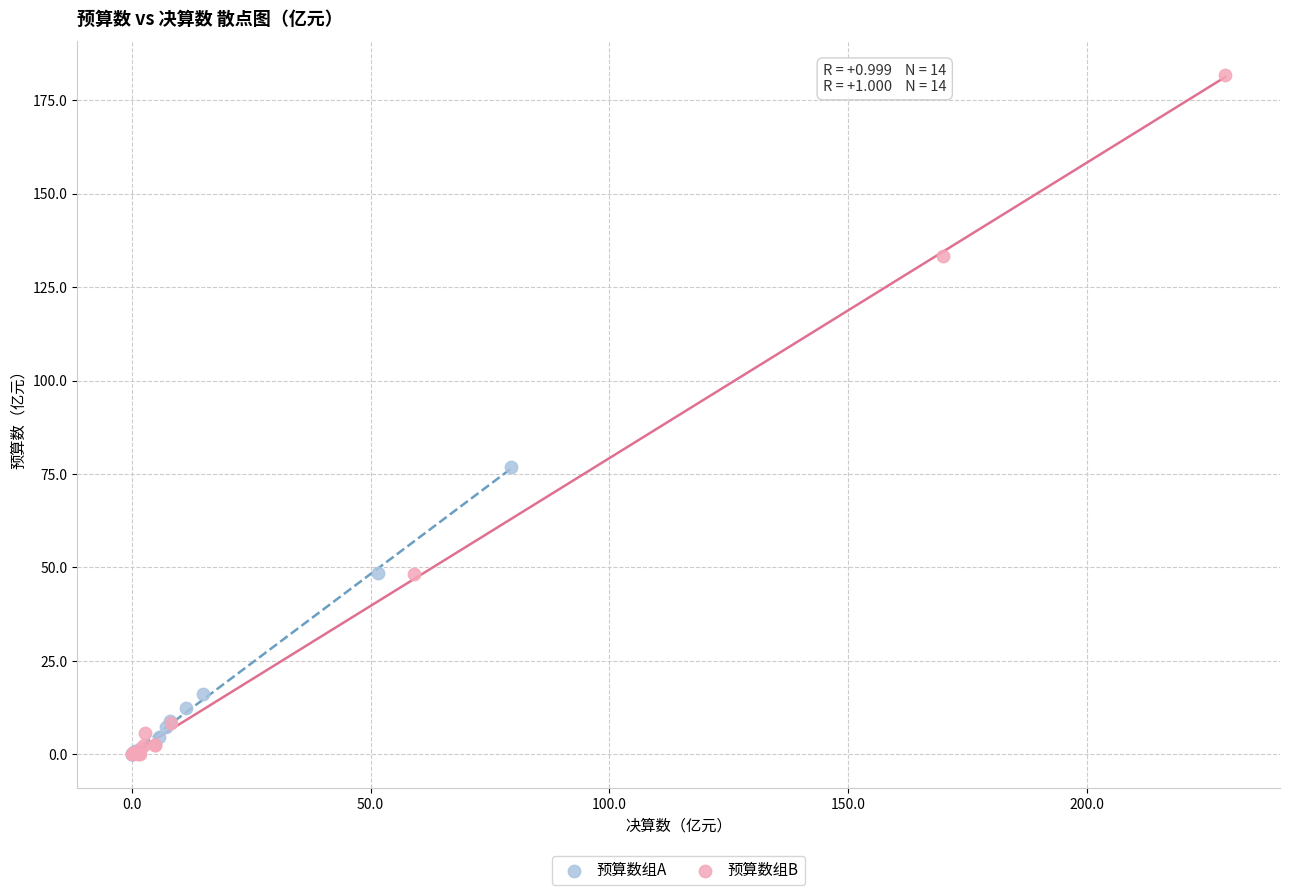

Which series reaches the maximum Y coordinate?

预算数组B